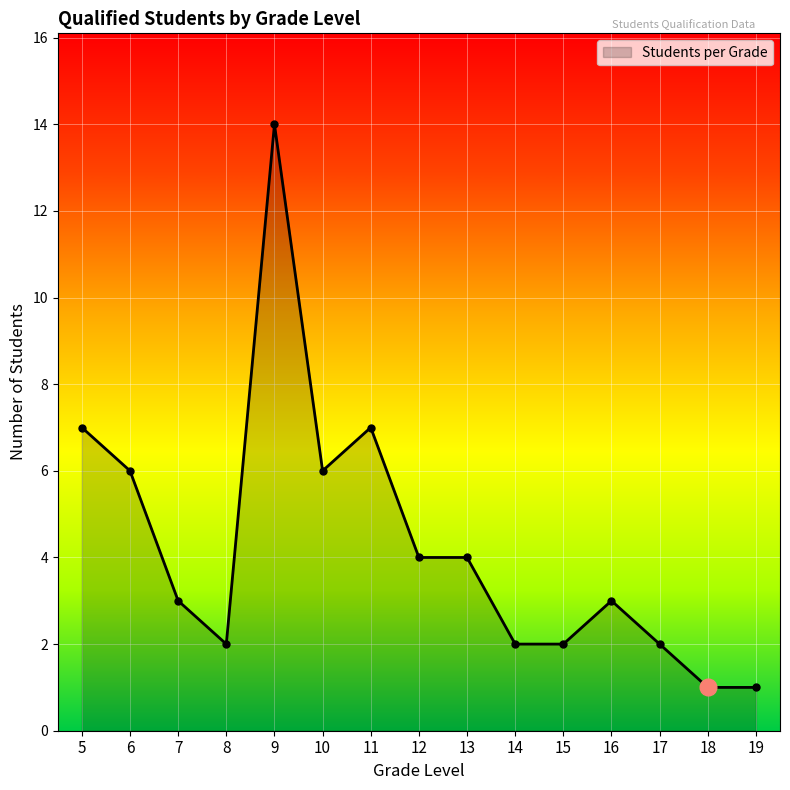

What is the ratio of the value at 6 to the value at 18?

6.0